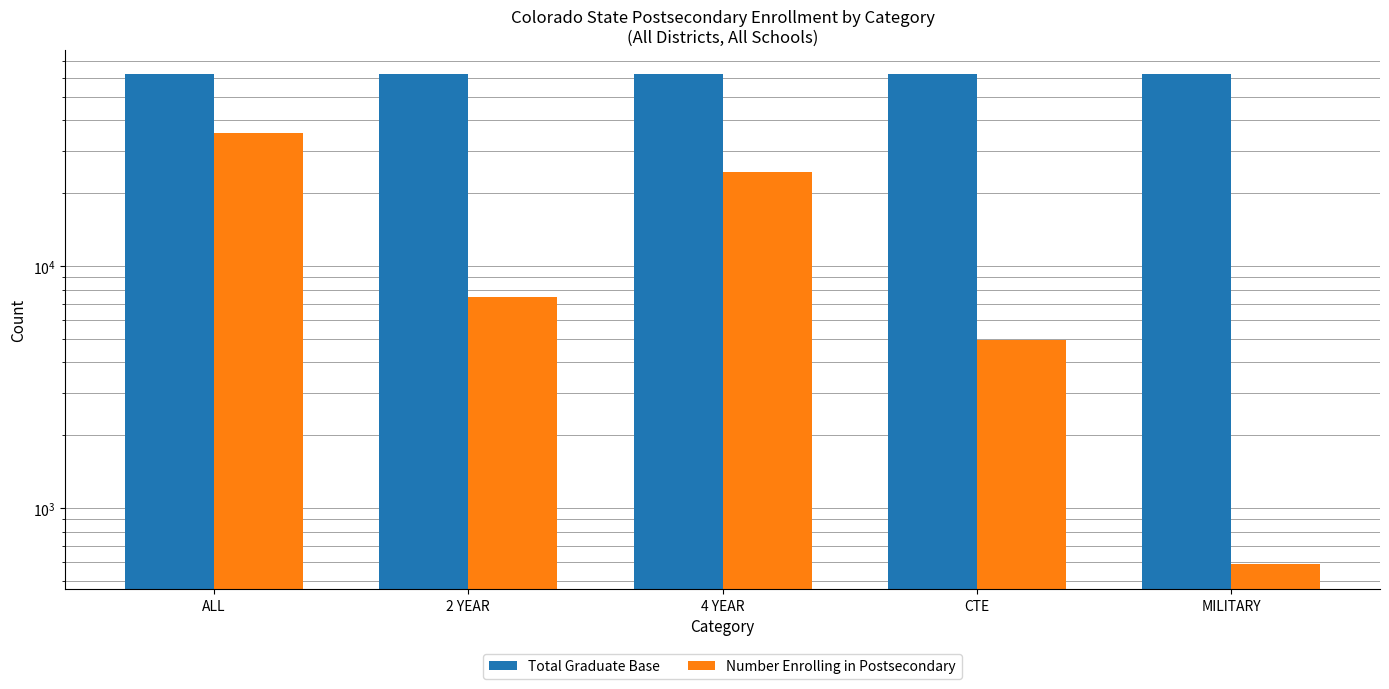

How many groups of bars are there?

5